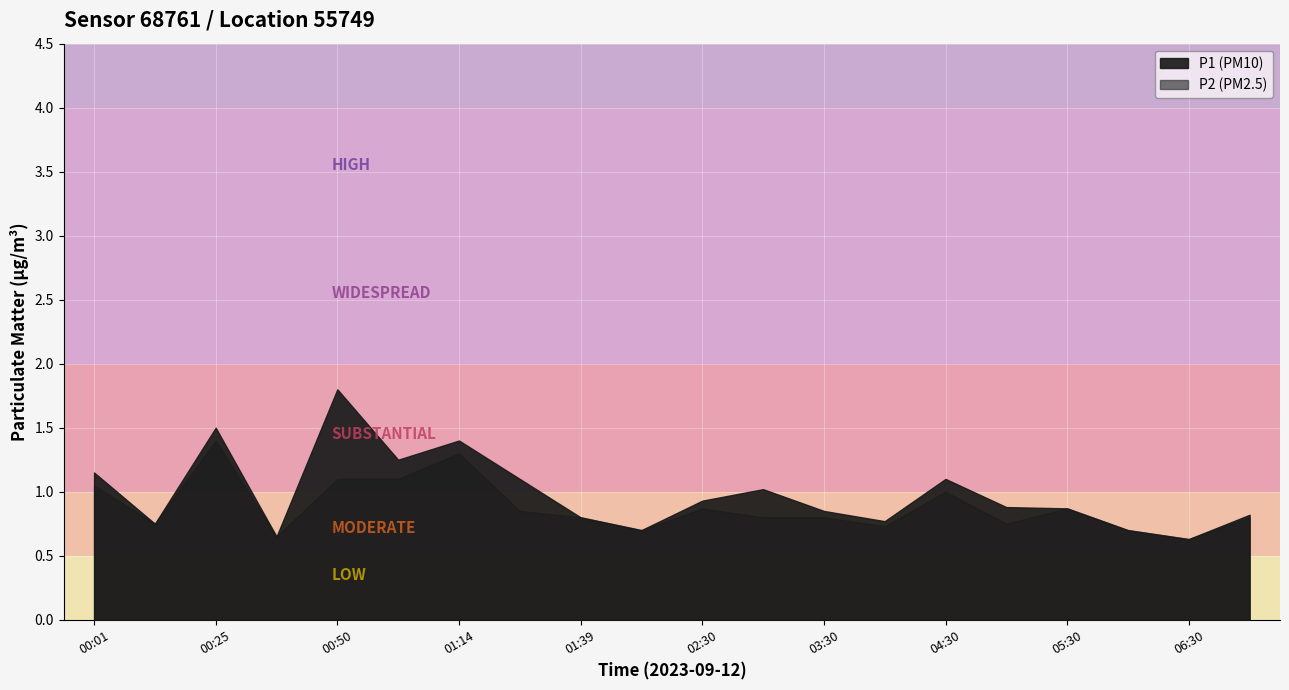

Rank the series by their average value, from lowest to highest.

P2, P1